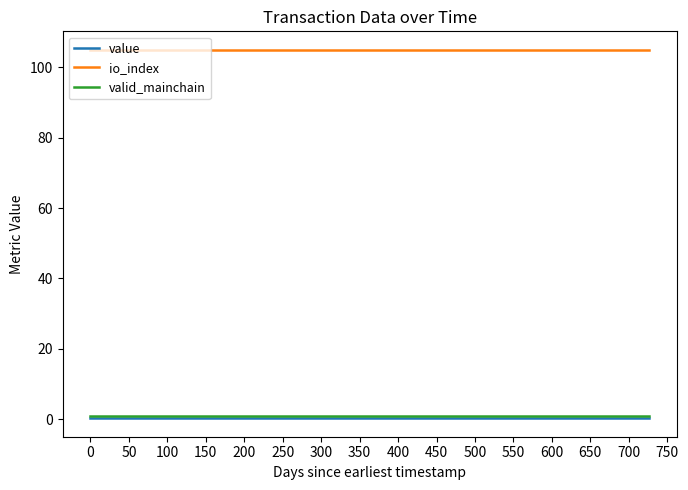

What is the sum of all valid_mainchain values?

25.0